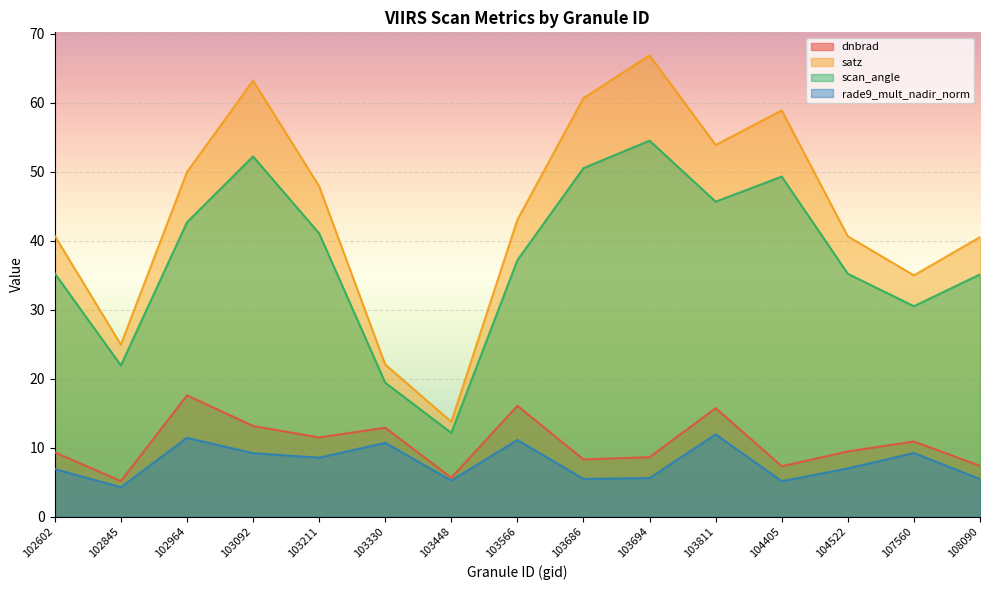

Between 103211 and 103686, which is larger?

103211